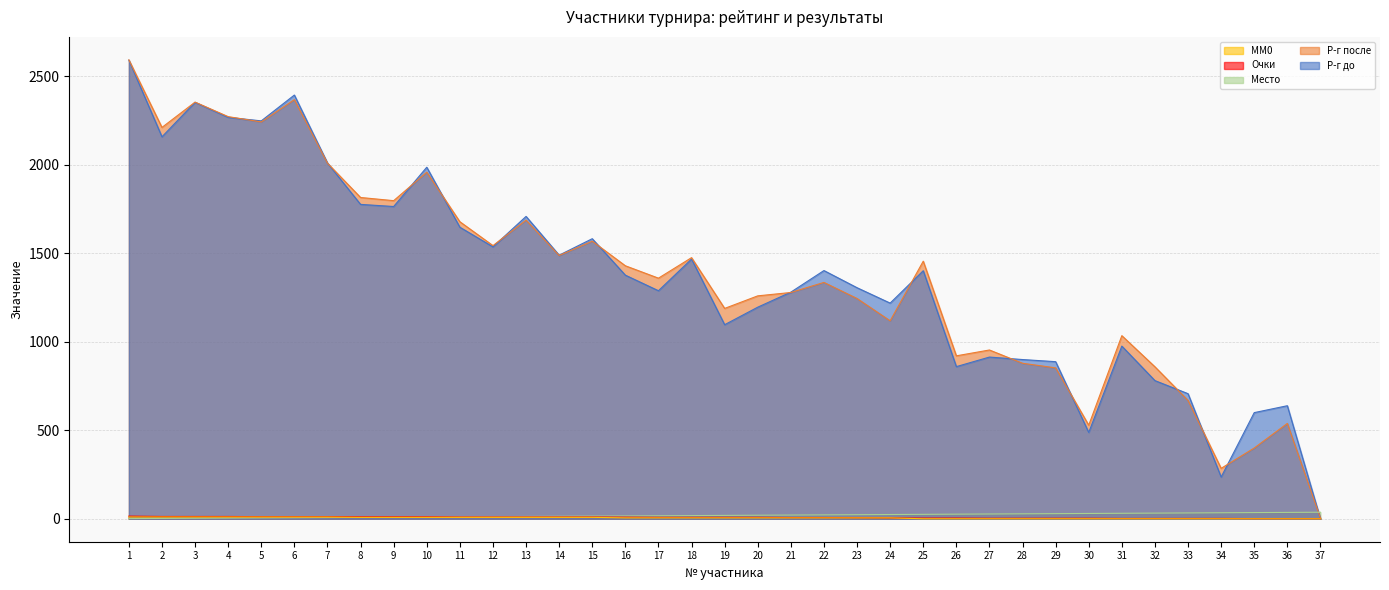

True or false: MM0 has more than 0 interior local peaks.

False